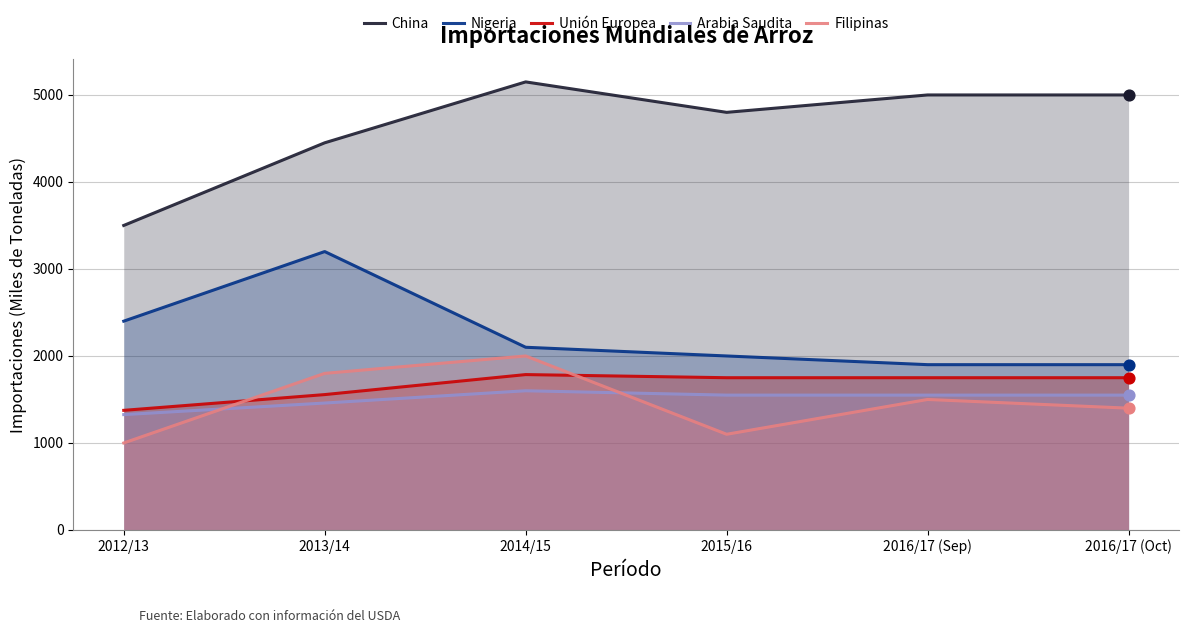

What are all the series names shown in the legend?

China, Nigeria, Unión Europea, Arabia Saudita, Filipinas